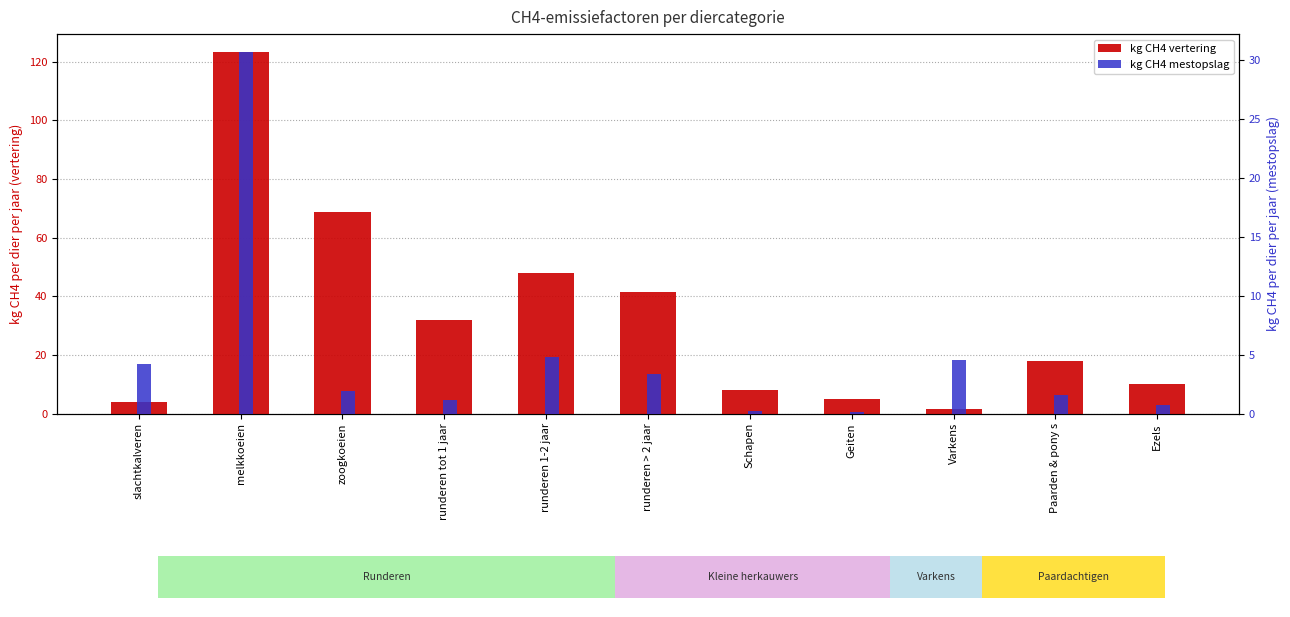

True or false: kg CH4 mestopslag has a value of 0.1 at Geiten.

True